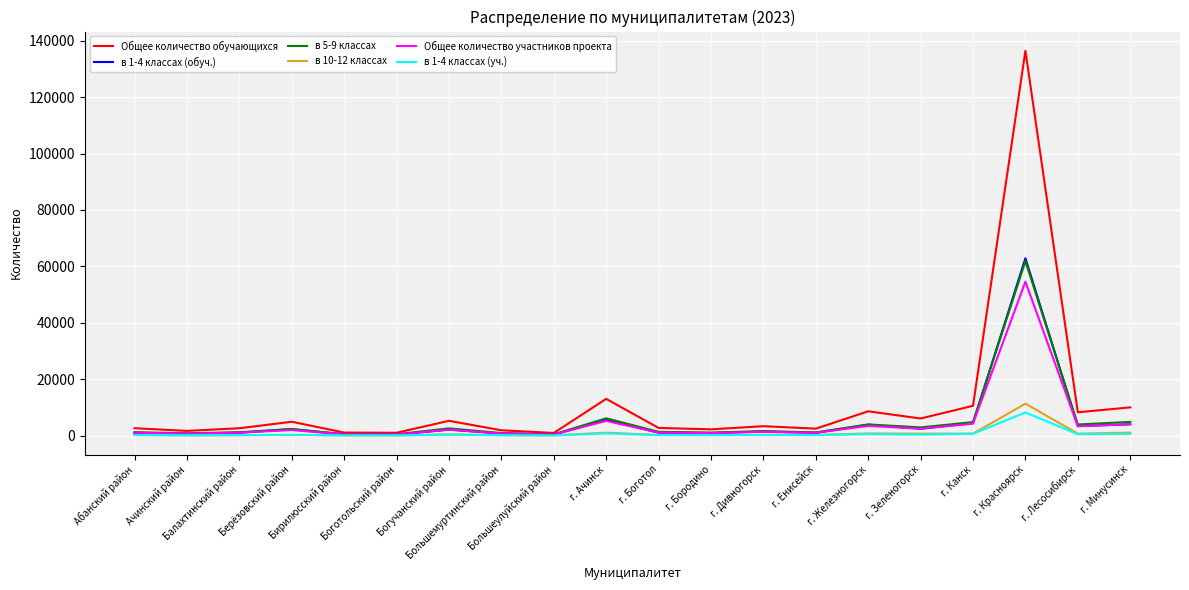

What is the highest value of the Общее количество участников проекта series?

54578.4